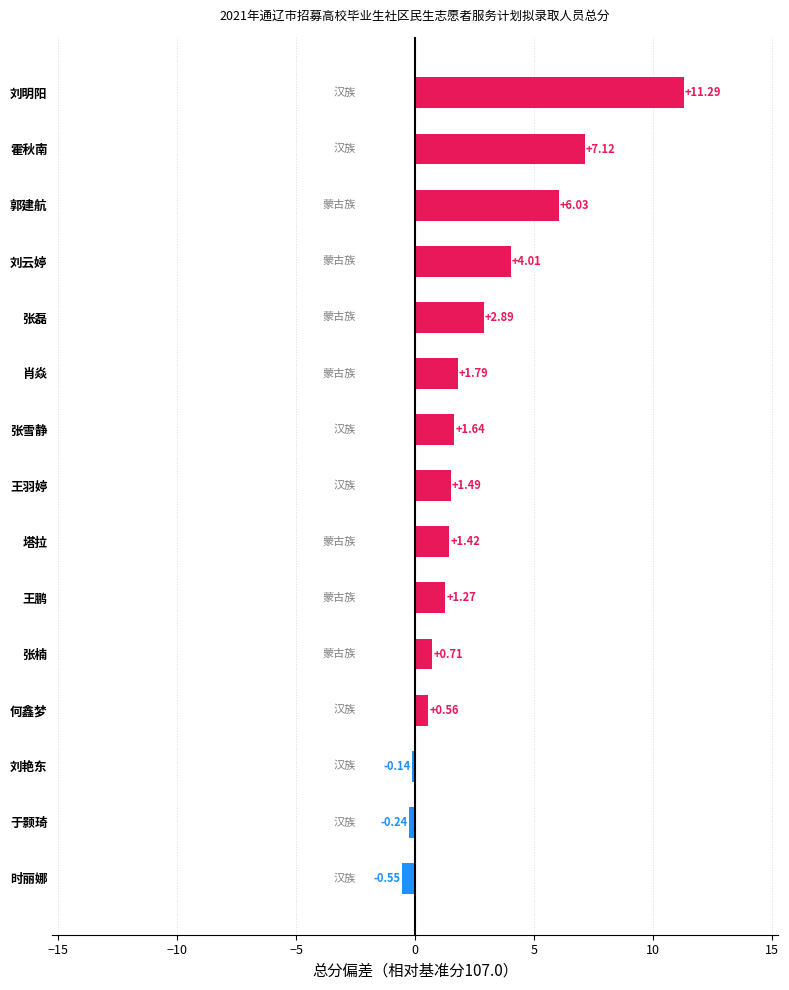

List the labels in order of value, smallest first.

时丽娜, 于颢琦, 刘艳东, 何鑫梦, 张楠, 王鹏, 塔拉, 王羽婷, 张雪静, 肖焱, 张磊, 刘云婷, 郭建航, 霍秋南, 刘明阳